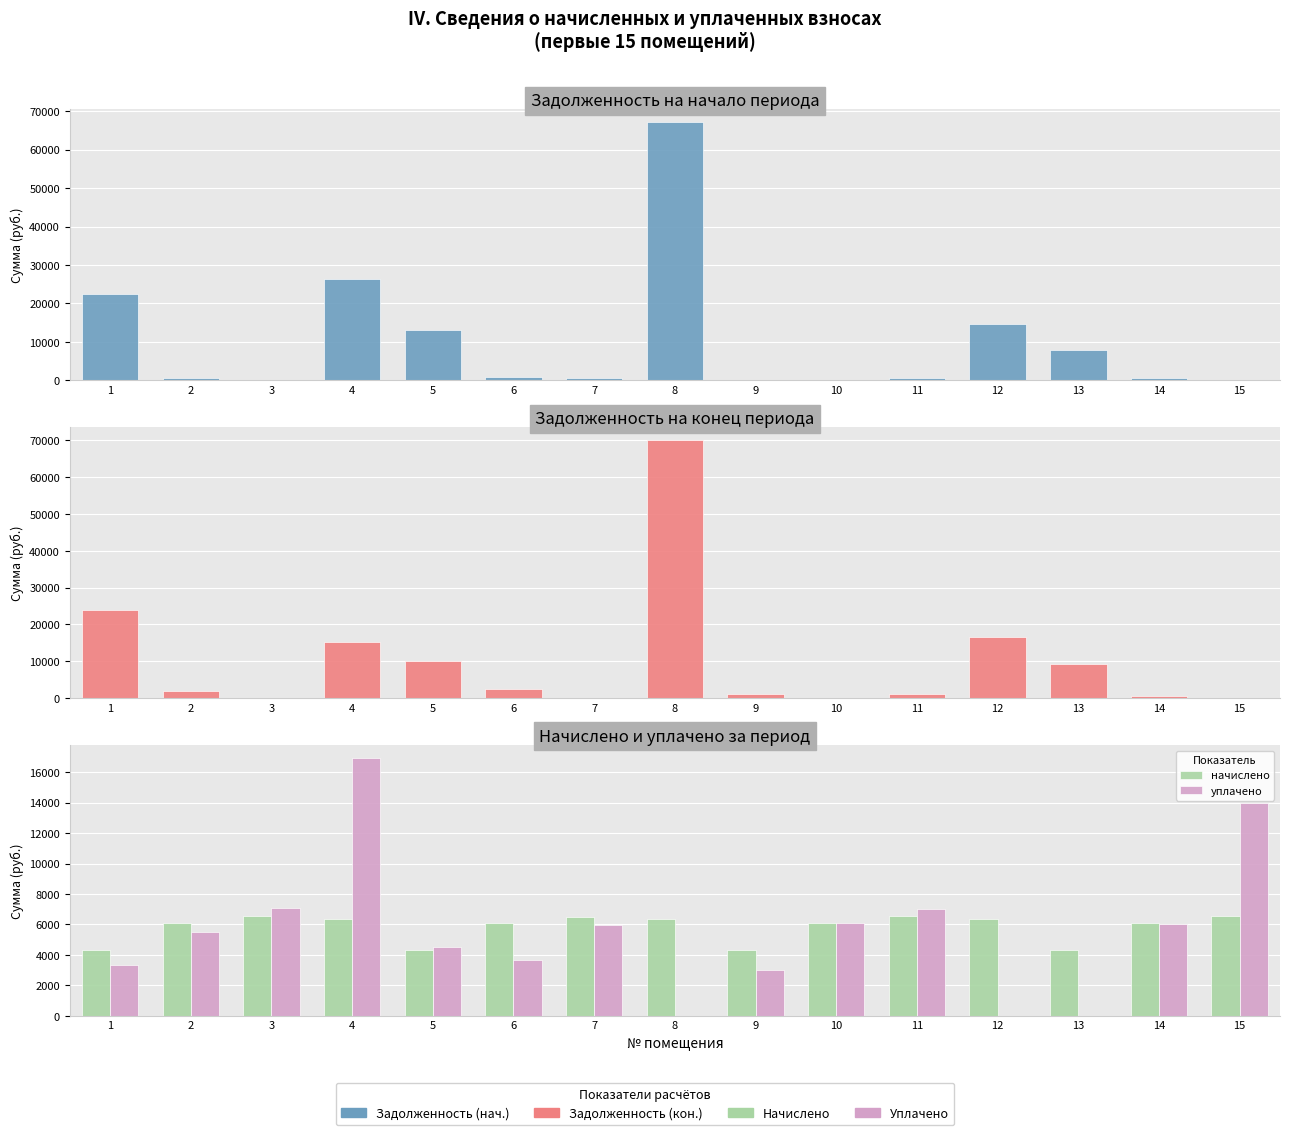

How many data points does each series have?

15